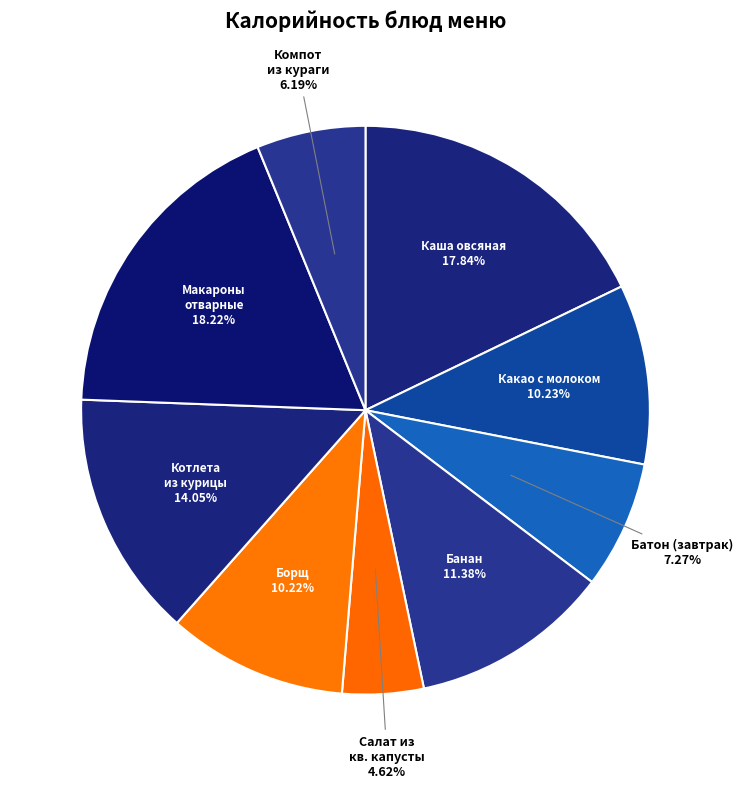

Which slice is the largest?

Макароны отварные